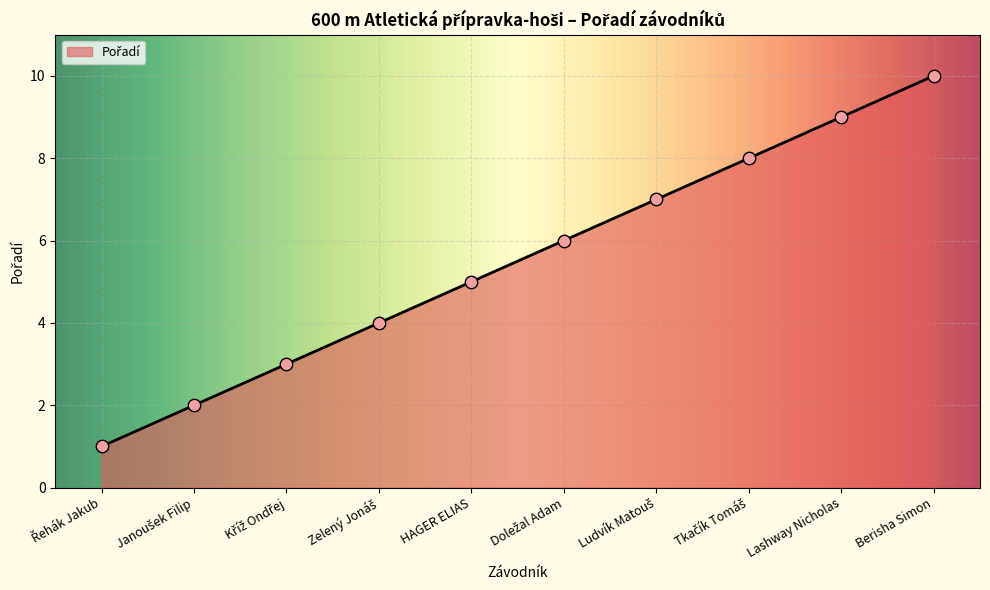

What position from the left is Lashway Nicholas?

9